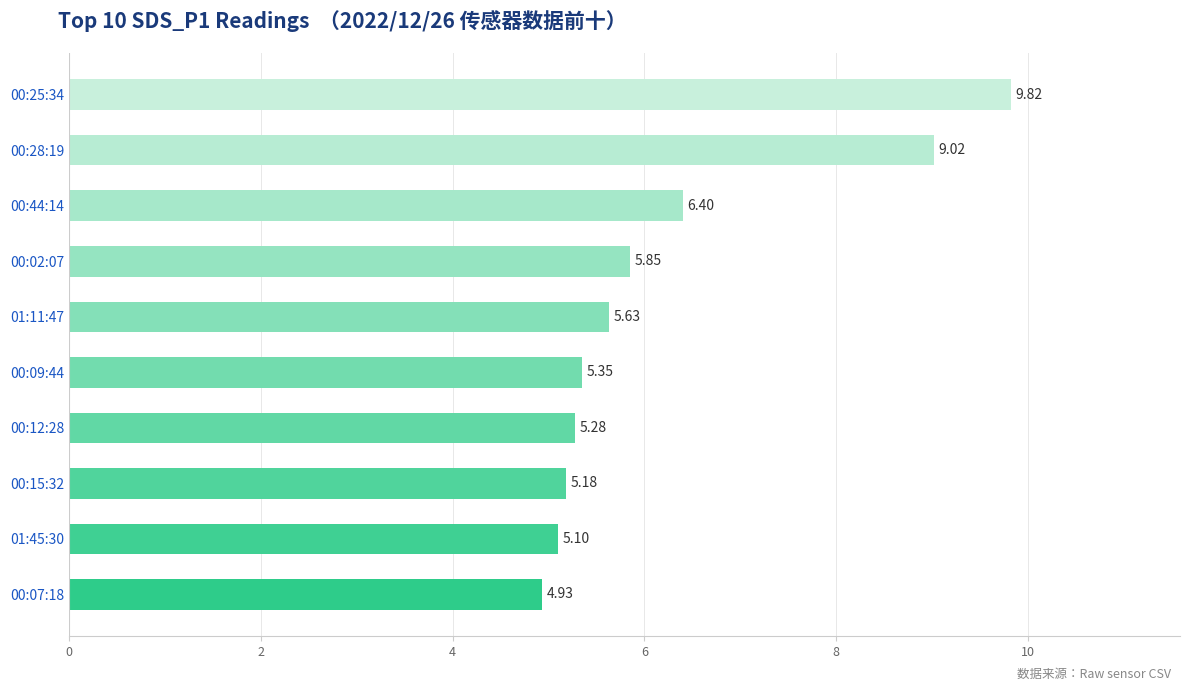

Rank the categories by value from highest to lowest.

00:25:34, 00:28:19, 00:44:14, 00:02:07, 01:11:47, 00:09:44, 00:12:28, 00:15:32, 01:45:30, 00:07:18